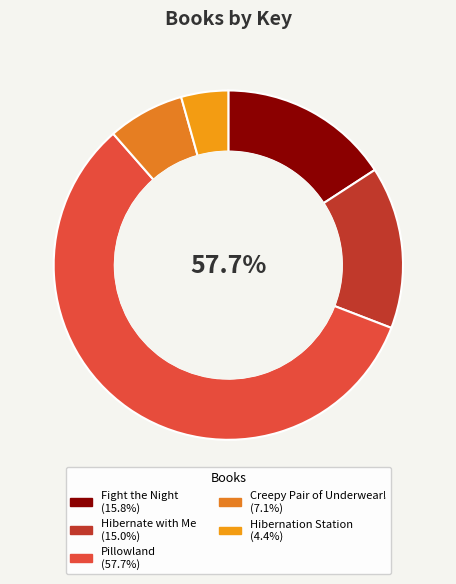

What percentage do Hibernate with Me and Fight the Night together represent?

30.9%